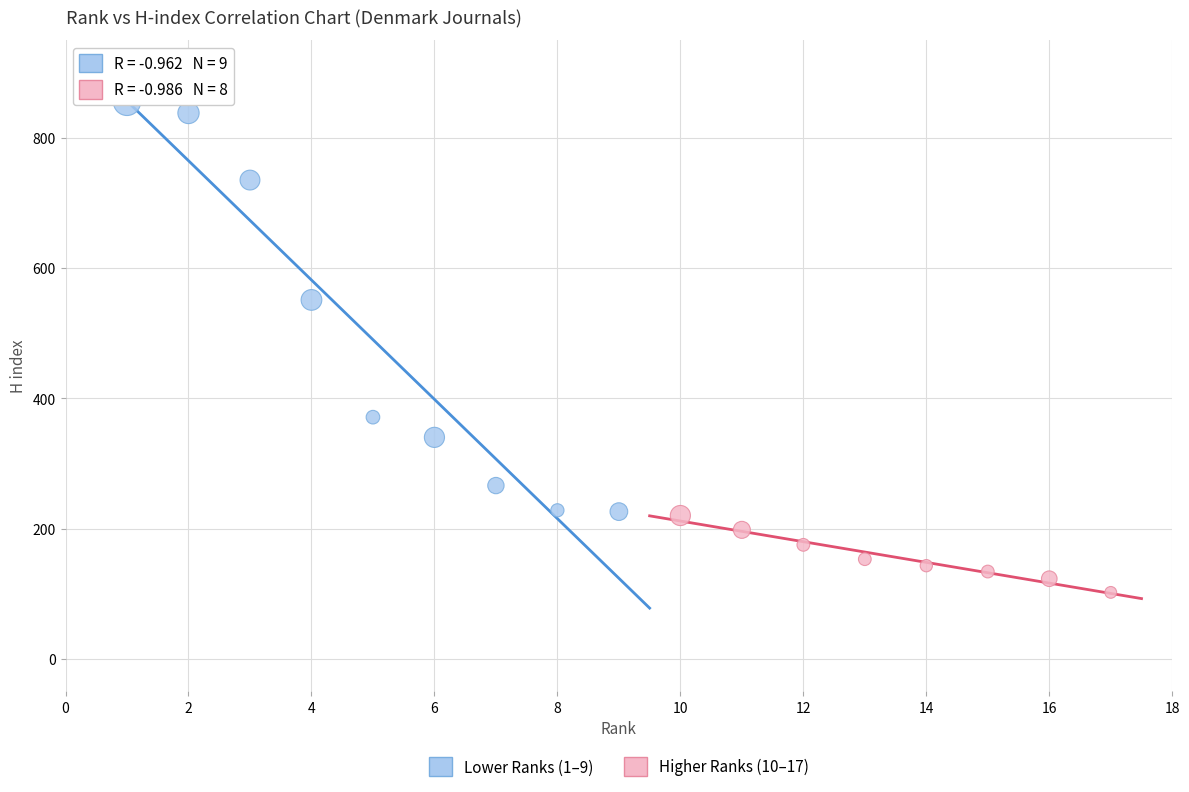

What are all the series names shown in the legend?

Lower Ranks (1–9), Higher Ranks (10–17)